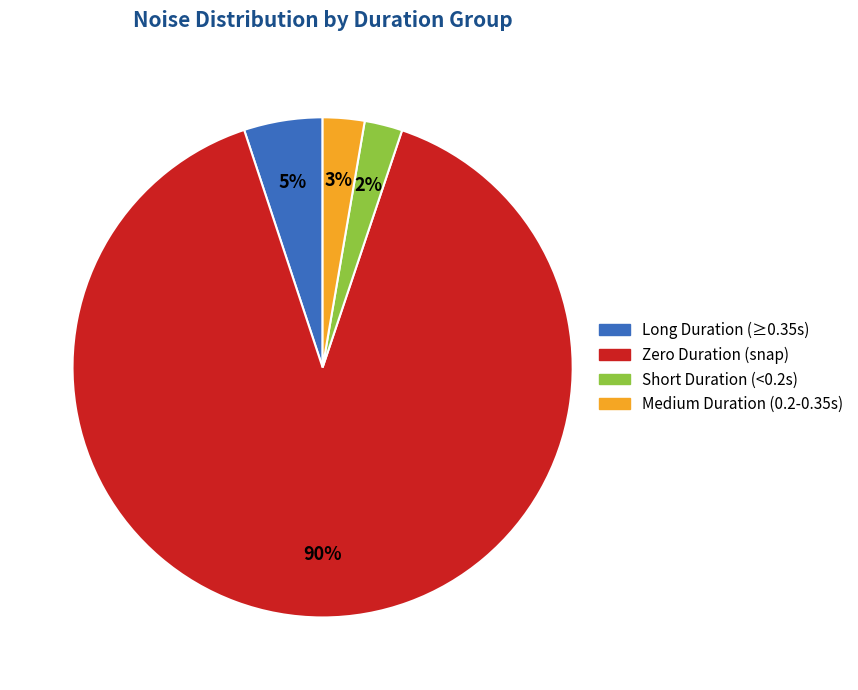

Is it true that Medium Duration (0.2-0.35s) is 3% of the pie?

True